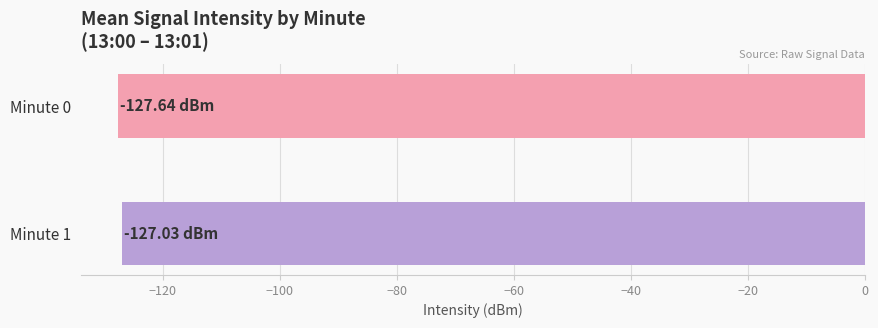

What is the sum of the values at Minute 0 and Minute 1?

-254.7